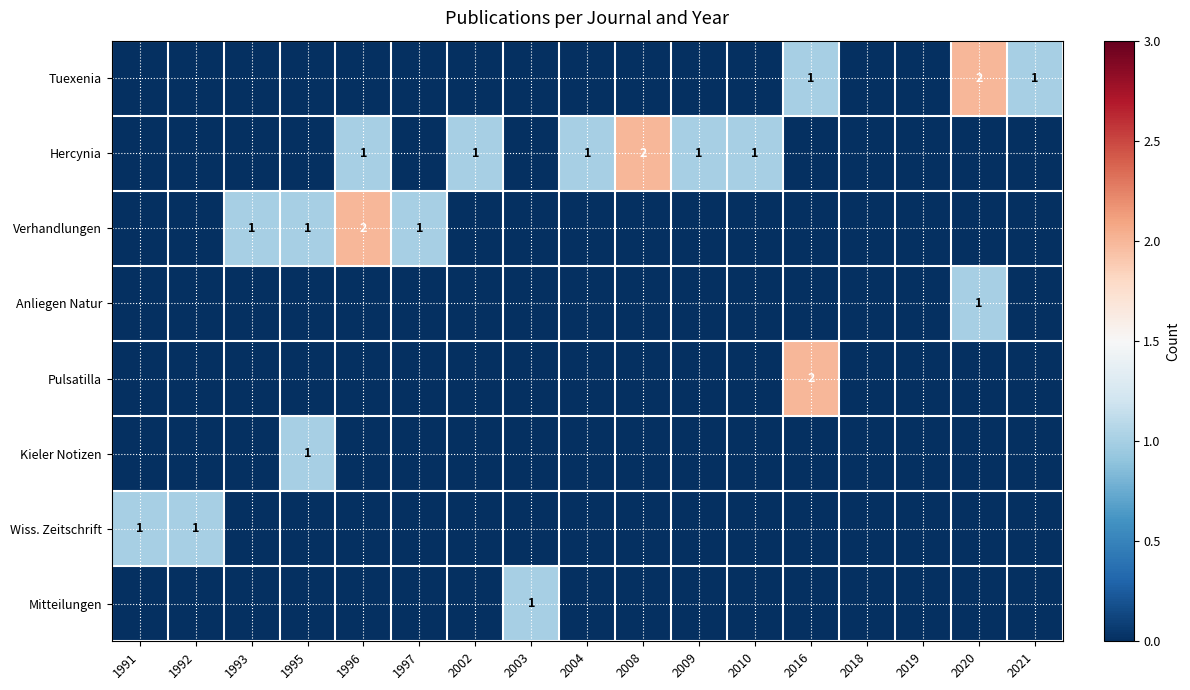

The value of Pulsatilla at 2016 is 3. True or false?

False